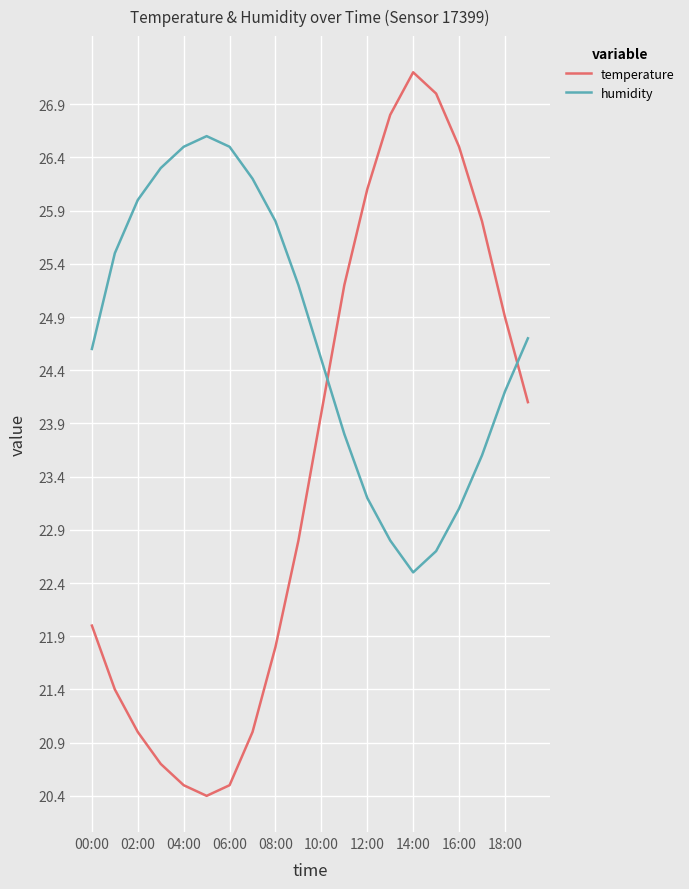

List the series in order of their overall mean, lowest first.

temperature, humidity